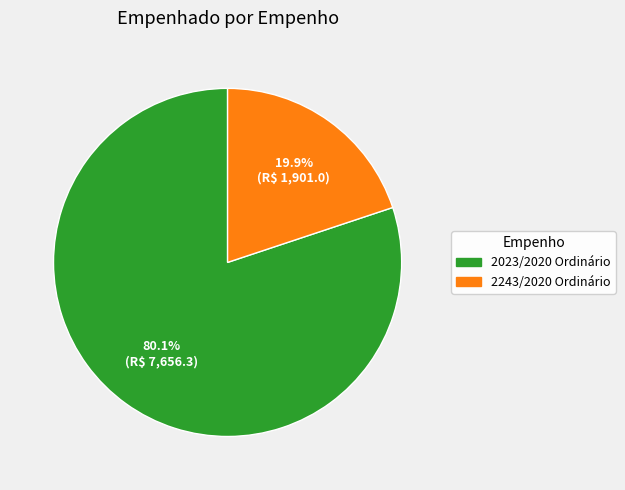

What percentage is the 2023/2020 Ordinário slice, to the nearest percent?

80%